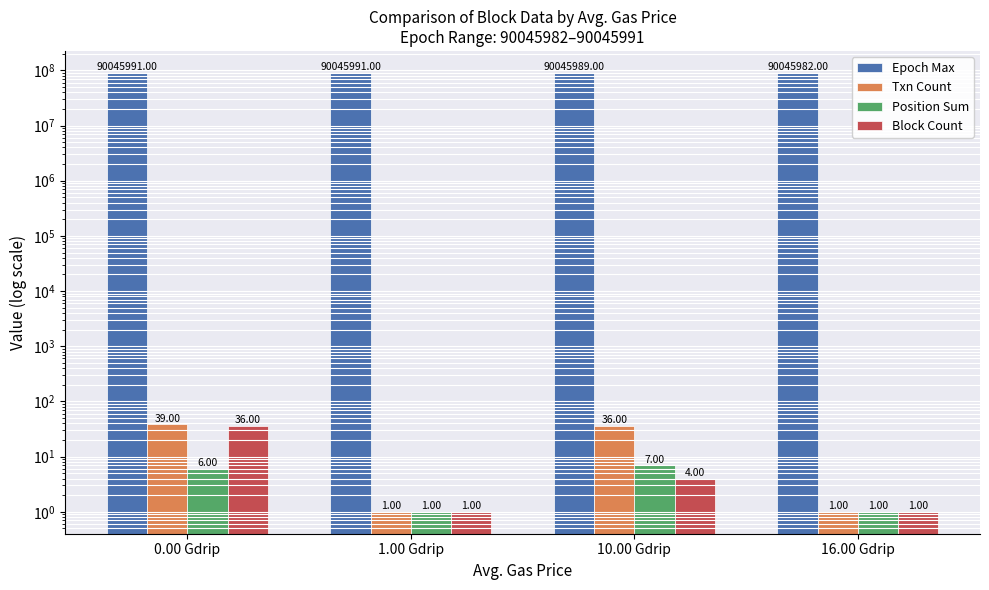

What is the sum of all Block Count values?

42